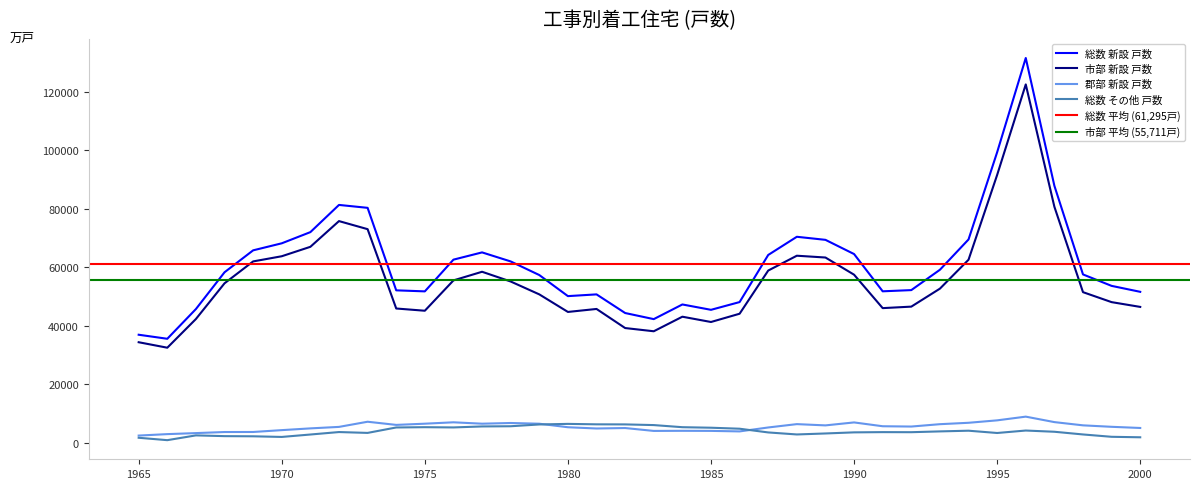

What is the value of the 郡部 新設 戸数 point at the 15th from the left?

6602